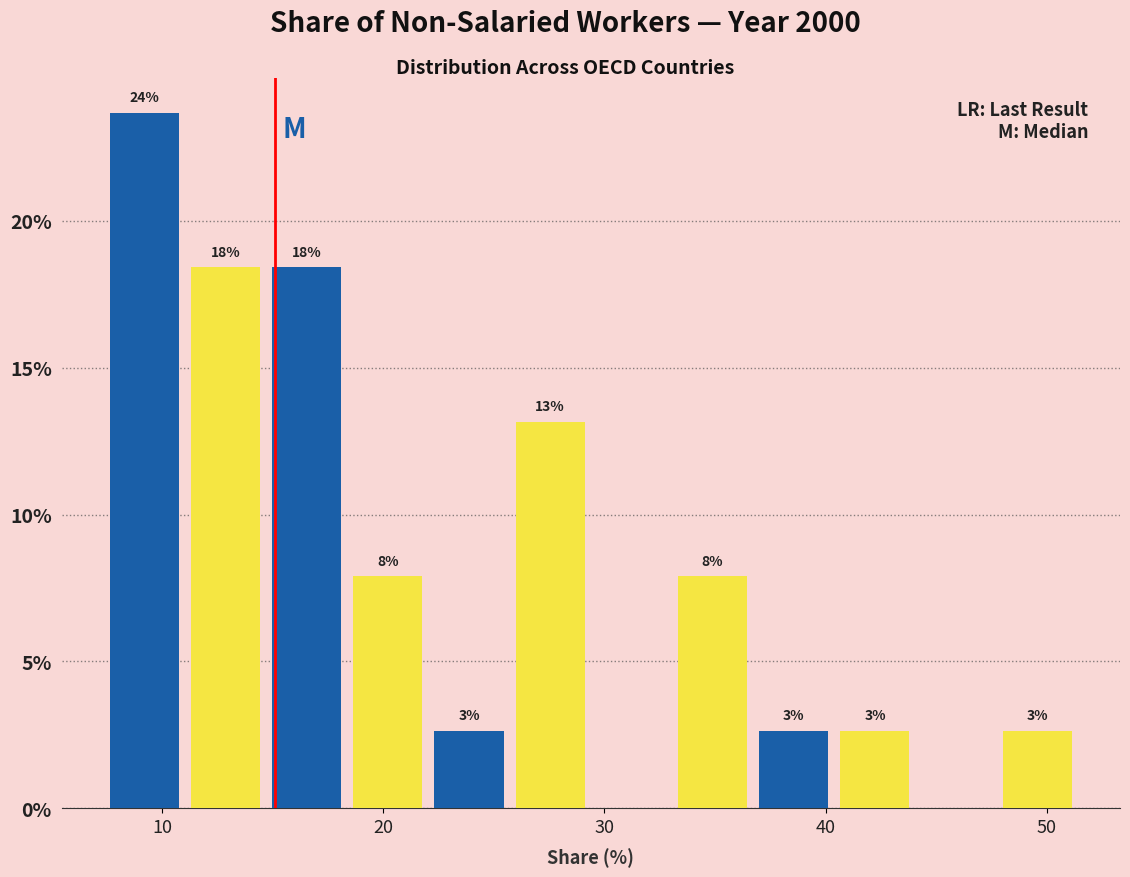

Read against the x-axis, roughly where is the centre of the tallest bar?

9